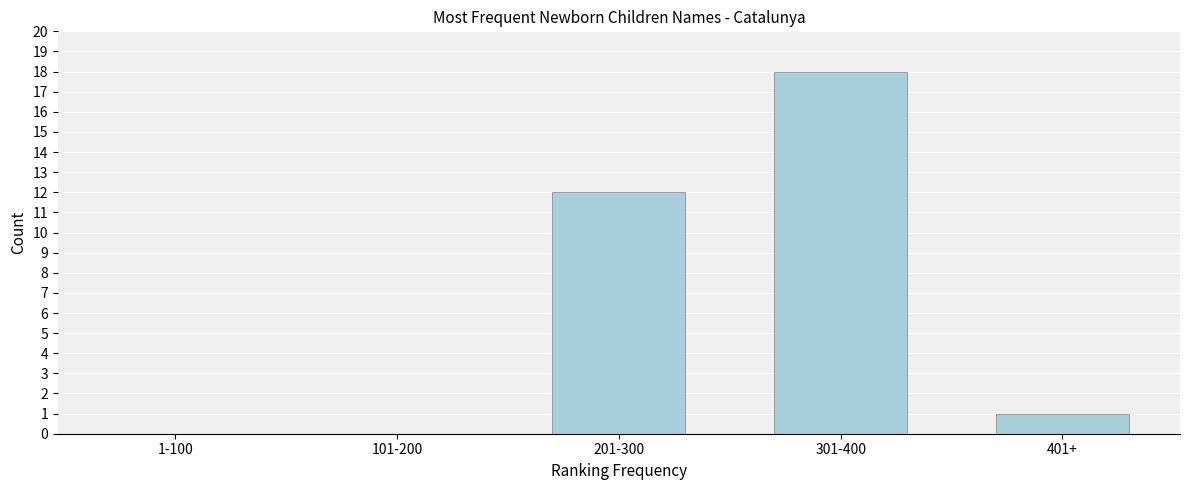

Reading right to left, transcribe all the data shown in this chart.

401+=1	301-400=18	201-300=12	101-200=0	1-100=0